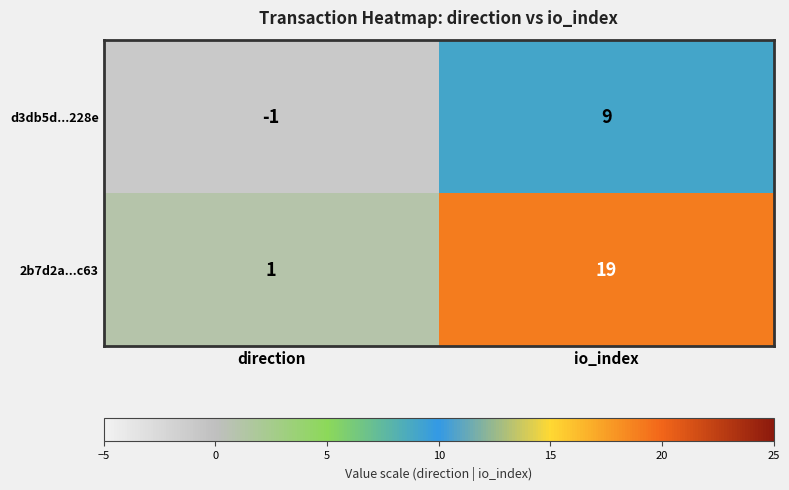

What is the sum of the 2b7d2a...c63 values at direction and io_index?

20